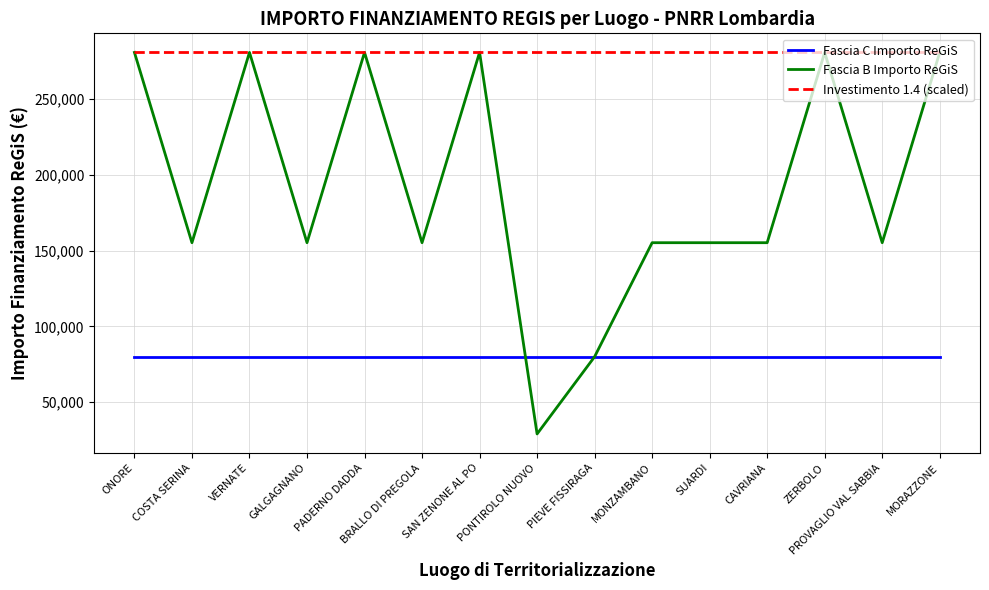

Which series has the largest range (max minus min)?

Fascia B Importo ReGiS